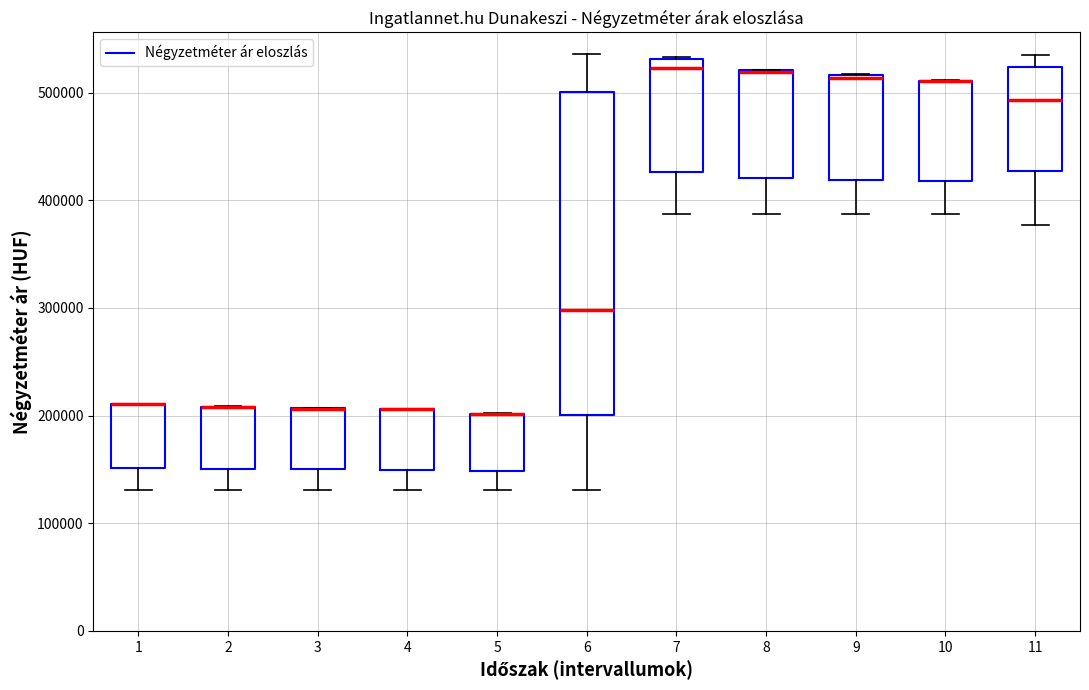

Reading left to right, read every box against the y-axis: the position of its median line, the range the box covers, and the ends of its whiskers. The values are not printed on the chart, so give them approximately, as read against the axis.

1: median 210000 (drawn on the box's upper edge), box 150000 to 210000, whiskers 130000 to 210000
2: median 210000 (drawn on the box's upper edge), box 150000 to 210000, whiskers 130000 to 210000
3: median 210000 (drawn on the box's upper edge), box 150000 to 210000, whiskers 130000 to 210000
4: median 210000 (drawn on the box's upper edge), box 150000 to 210000, whiskers 130000 to 210000
5: median 200000 (drawn on the box's upper edge), box 150000 to 200000, whiskers 130000 to 200000
6: median 300000, box 200000 to 500000, whiskers 130000 to 540000
7: median 520000, box 430000 to 530000, whiskers 390000 to 530000
8: median 520000 (drawn on the box's upper edge), box 420000 to 520000, whiskers 390000 to 520000
9: median 510000, box 420000 to 520000, whiskers 390000 to 520000
10: median 510000 (drawn on the box's upper edge), box 420000 to 510000, whiskers 390000 to 510000
11: median 490000, box 430000 to 520000, whiskers 380000 to 530000